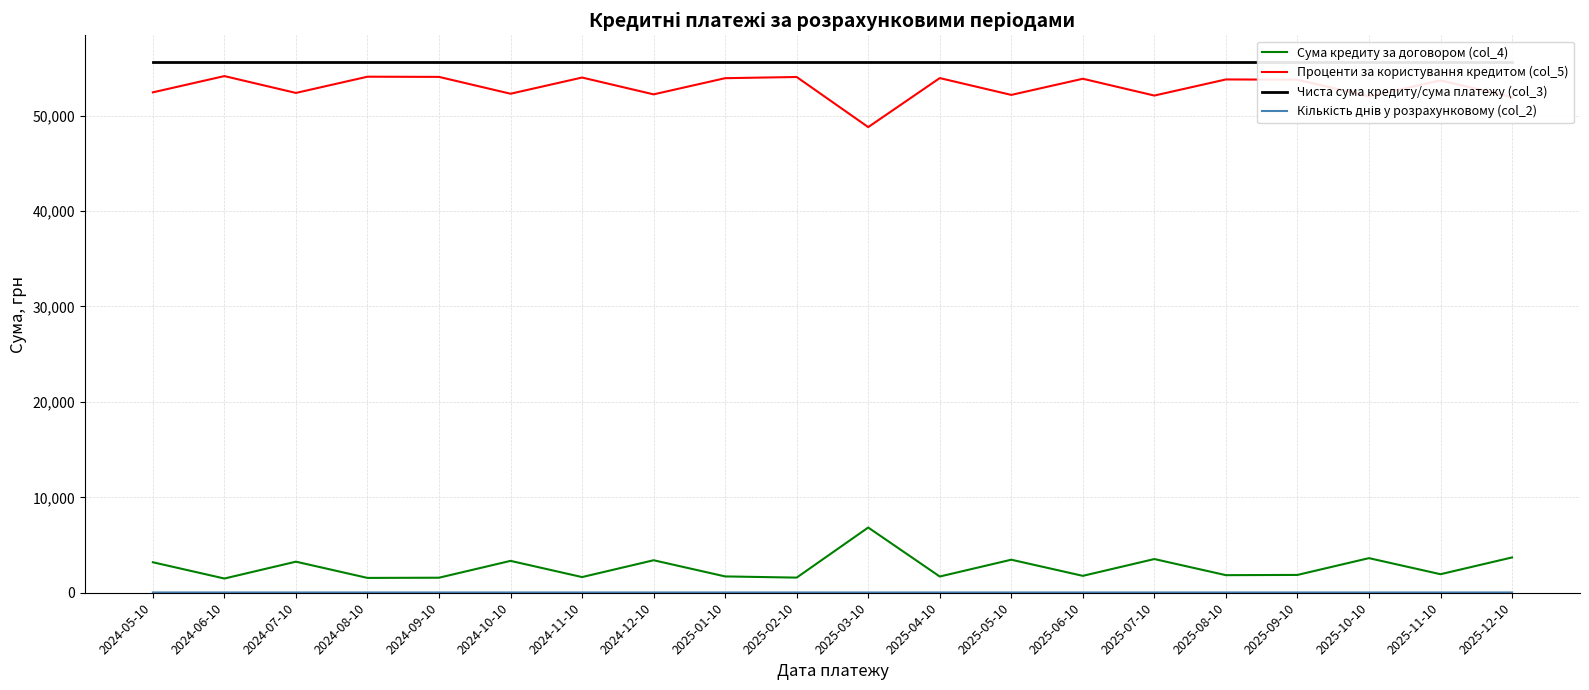

True or false: Проценти за користування кредитом (col_5) has more than 0 interior local peaks.

True